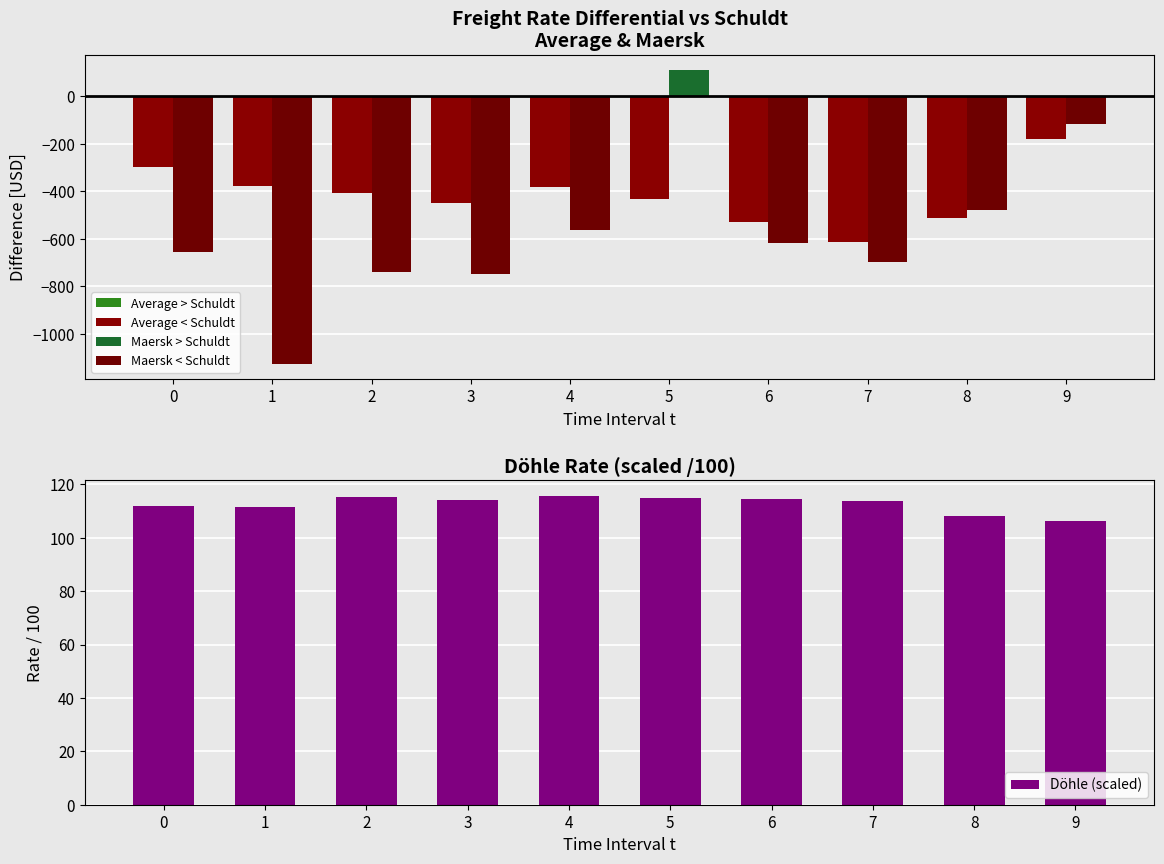

The value of Average < Schuldt at 4 is -189.5. True or false?

False